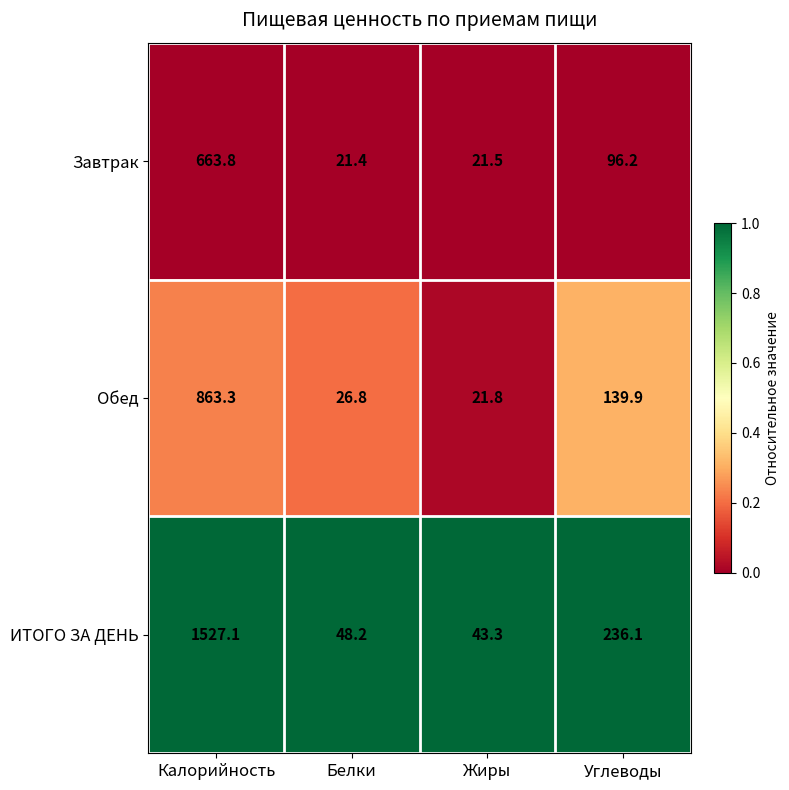

What is the spread (max minus min) of values at Углеводы?

139.9